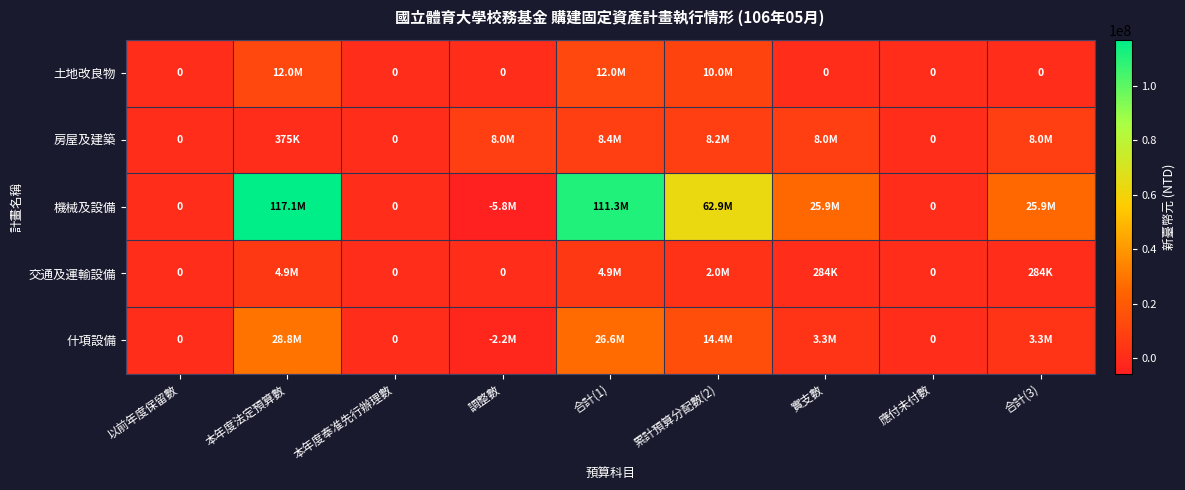

At which label does 房屋及建築 first exceed 7982000?

合計(1)